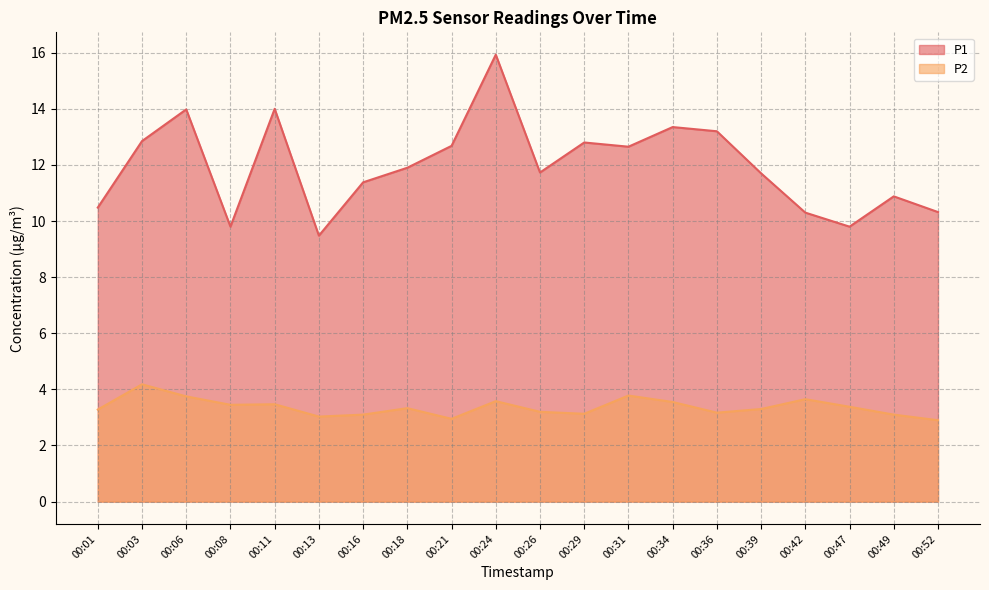

The value of P1 at 00:24 is 8.6. True or false?

False